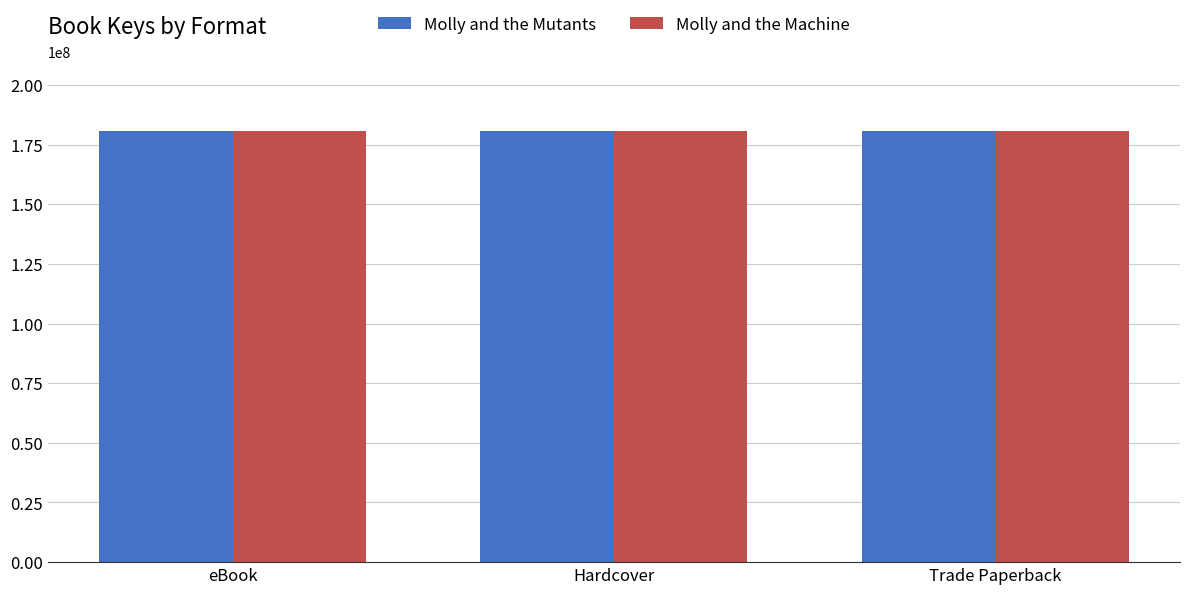

What is the total value across all series at Trade Paperback?

361162302